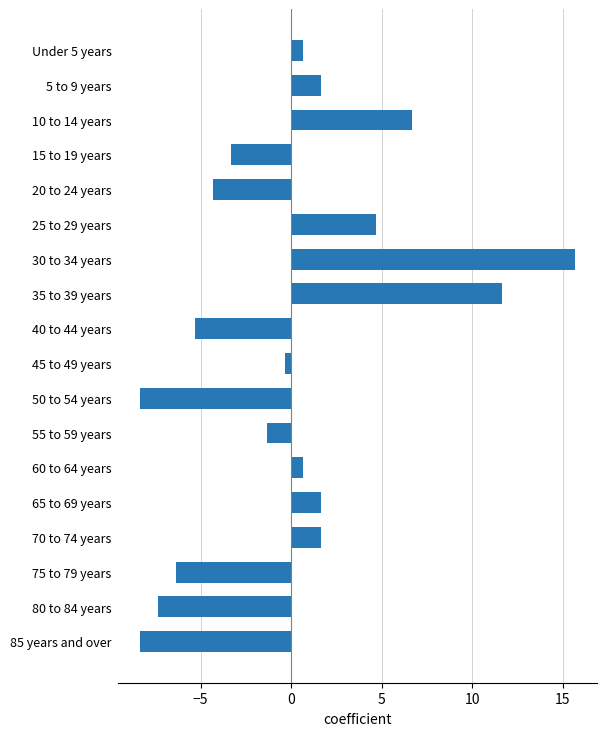

What is the difference between the maximum and second lowest values?

24.0